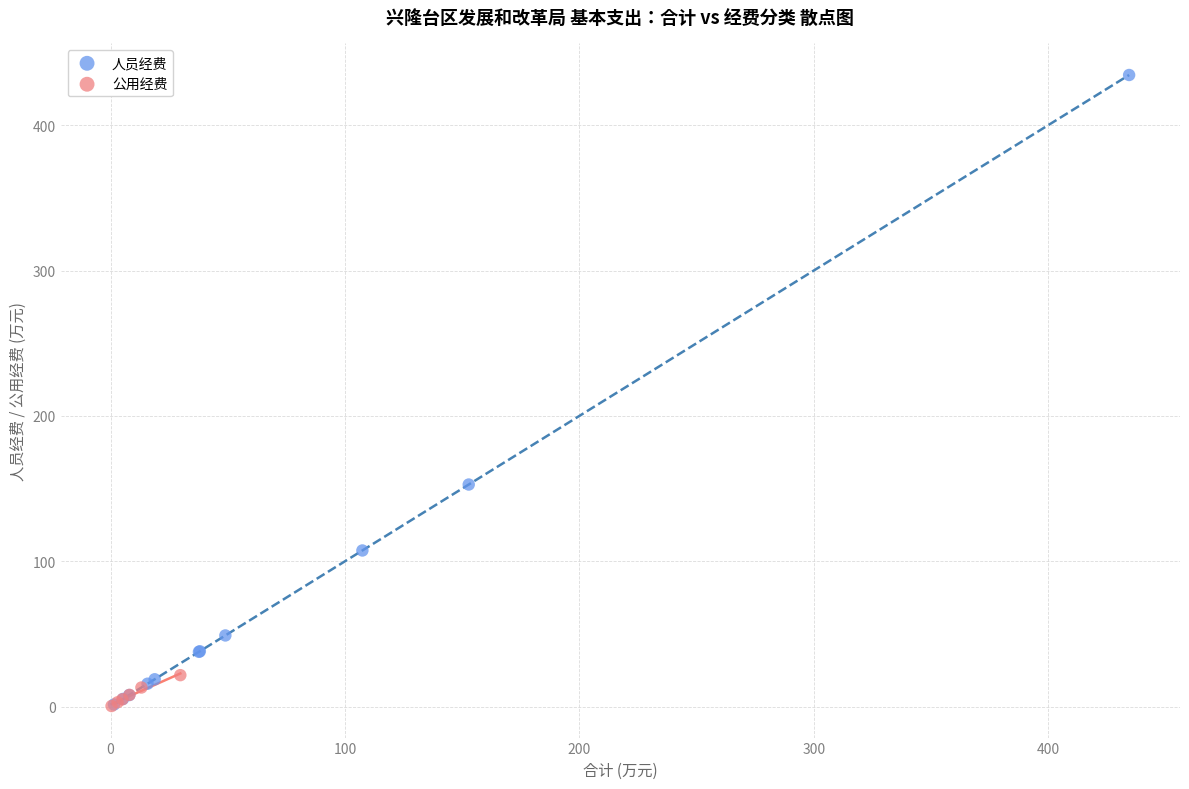

Which series reaches the maximum Y coordinate?

人员经费